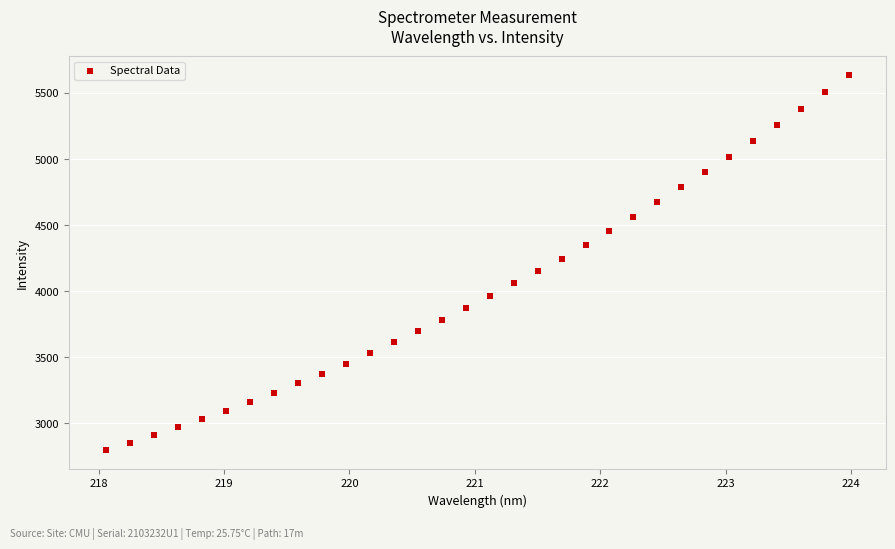

What is the range of Y values (max minus min)?

2841.0